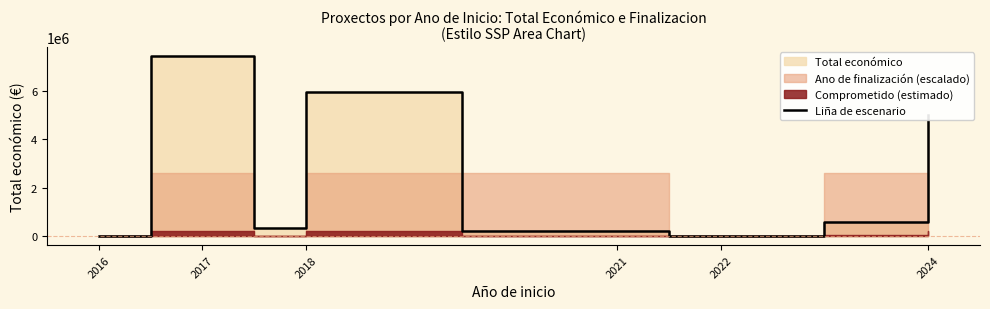

What is the difference between the maximum and minimum values?

7454839